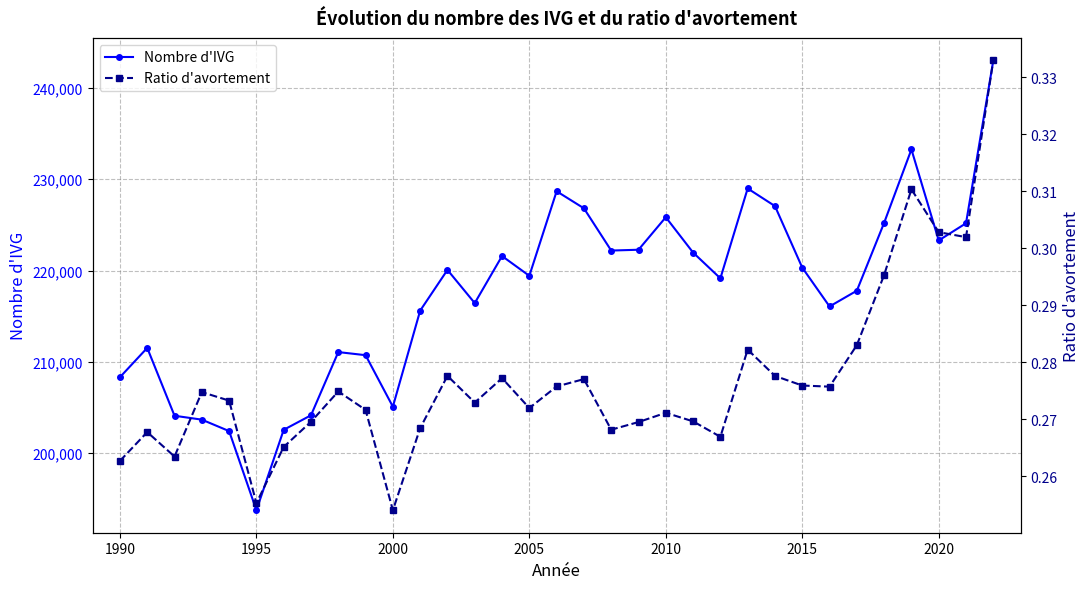

True or false: Nombre d'IVG has more than 0 interior local peaks.

True